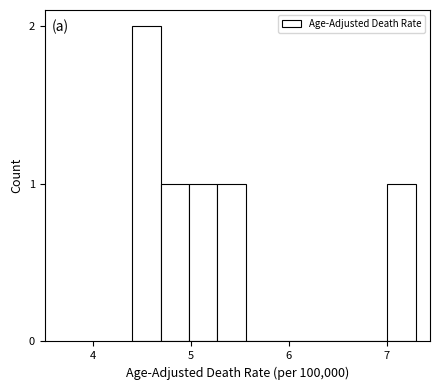

Around what value on the x-axis is the tallest bar? Give the approximate position of its centre, as read against the axis.

4.5